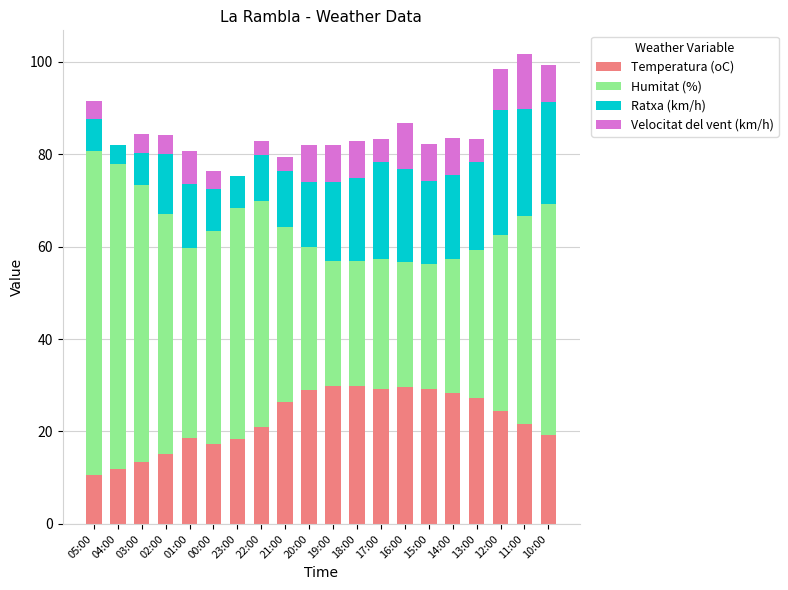

How many series are shown in this chart?

4